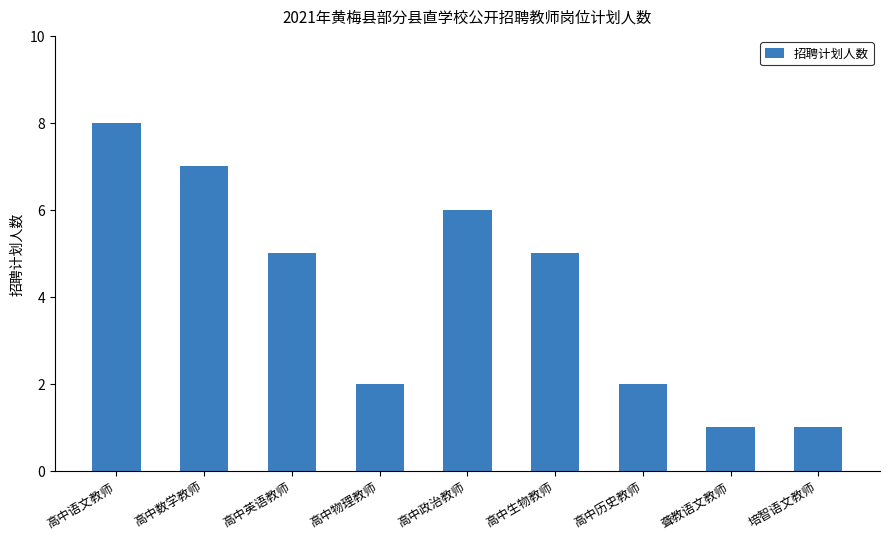

Does the chart contain any negative values?

No